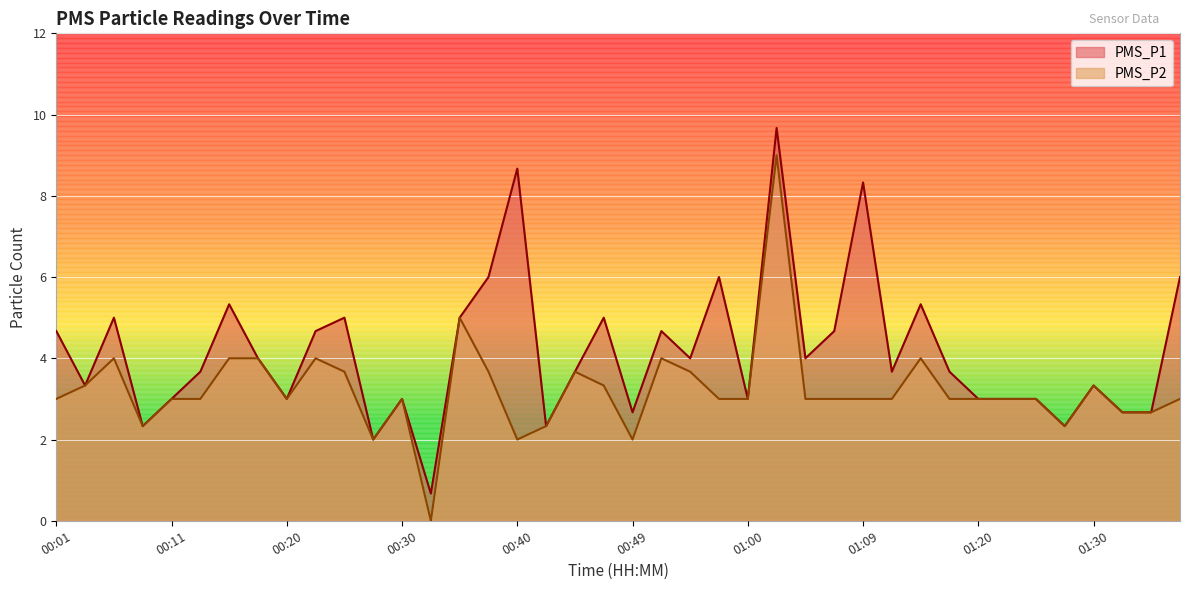

Between 00:15 and 00:57, which series saw the biggest shift?

PMS_P2